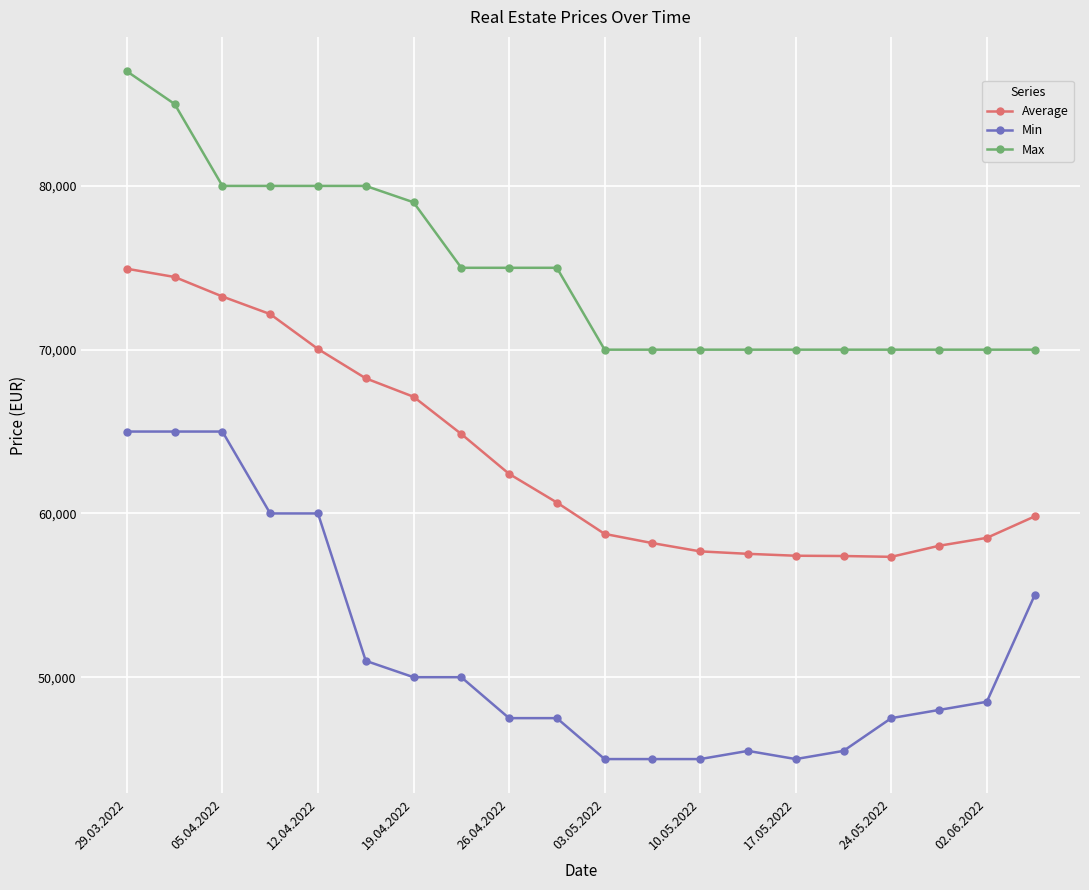

Which series has the largest range (max minus min)?

Min